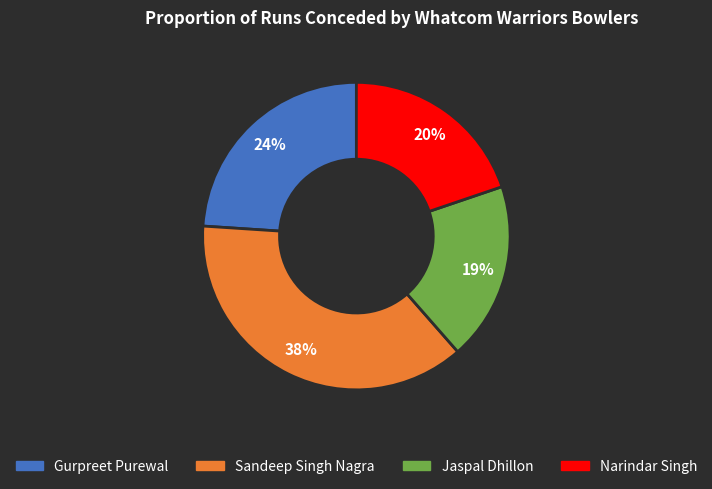

Rank the categories by value from lowest to highest.

Jaspal Dhillon, Narindar Singh, Gurpreet Purewal, Sandeep Singh Nagra